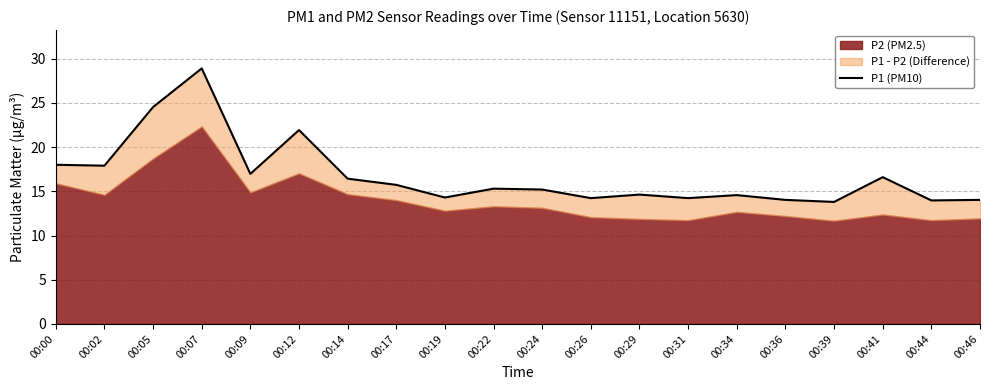

What is the change in value from 00:12 to 00:44?

-8.0